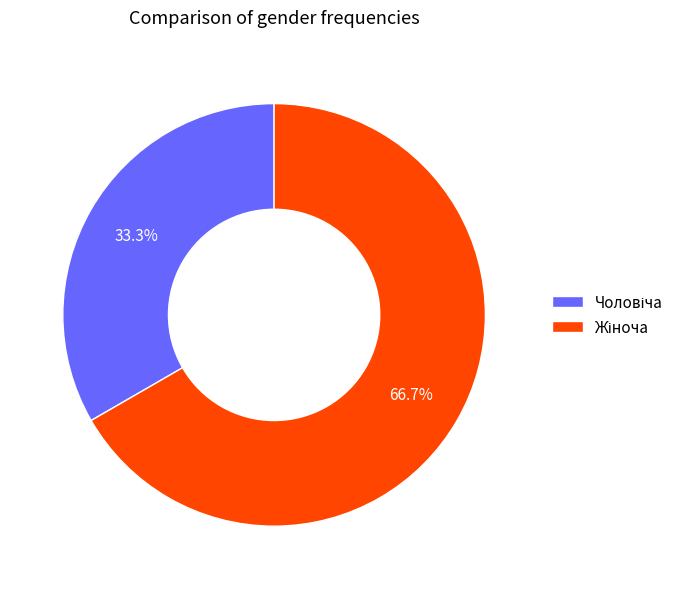

Is there a majority slice in this chart?

Yes